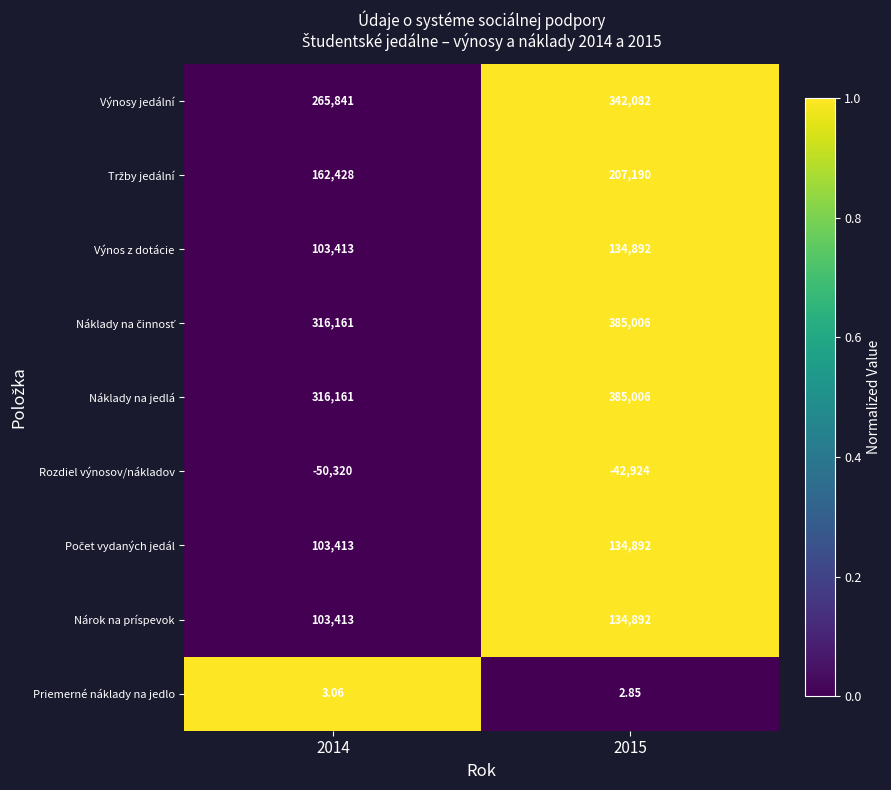

How many values in the Priemerné náklady na jedlo series exceed 3?

1